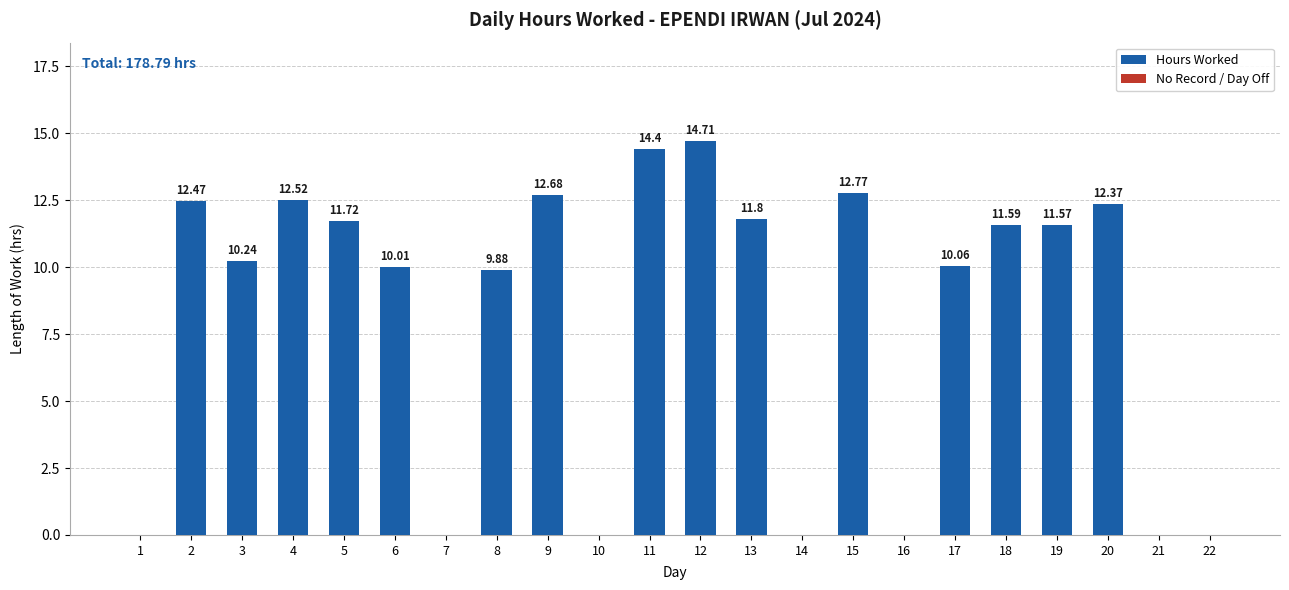

What is the change in value from 14 to 17?

+10.1